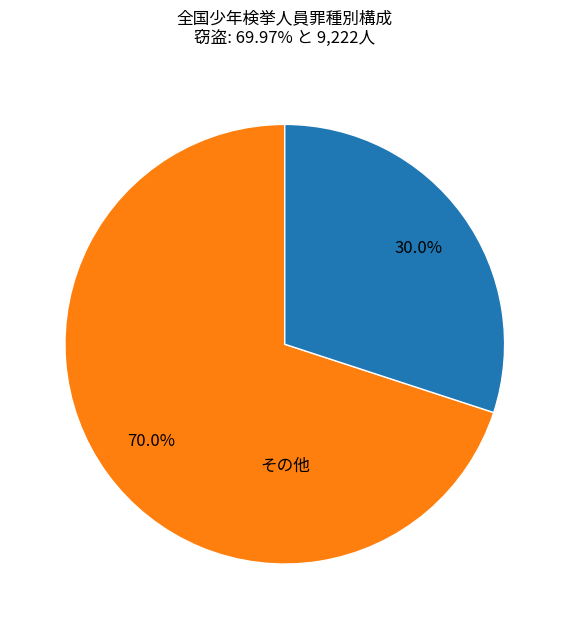

Is there any slice that represents more than half of the pie?

Yes